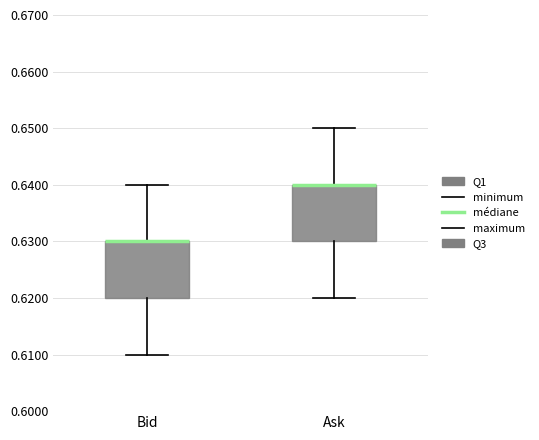

Reading left to right, read every box against the y-axis: the position of its median line, the range the box covers, and the ends of its whiskers. The values are not printed on the chart, so give them approximately, as read against the axis.

Bid: median 0.63 (drawn on the box's upper edge), box 0.62 to 0.63, whiskers 0.61 to 0.64
Ask: median 0.64 (drawn on the box's upper edge), box 0.63 to 0.64, whiskers 0.62 to 0.65